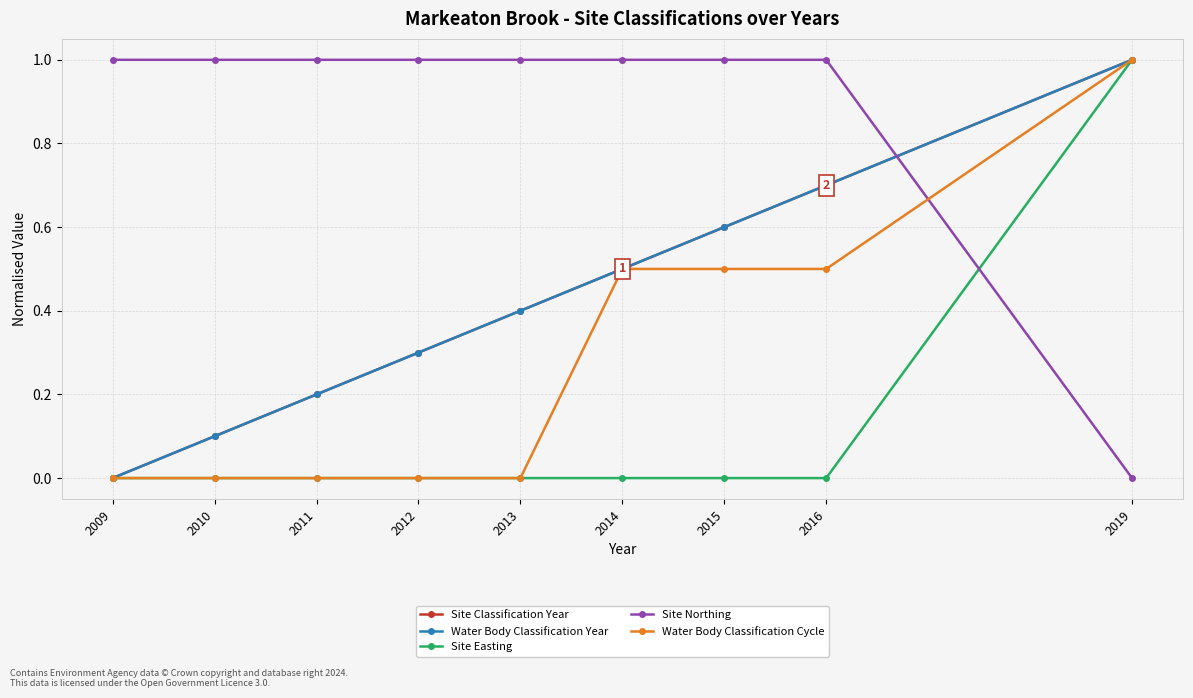

Reading left to right, list all the values displayed in this chart.

Site Classification Year: 2009=0.0	2010=0.1	2011=0.2	2012=0.3	2013=0.4	2014=0.5	2015=0.6	2016=0.7	2019=1.0
Water Body Classification Year: 2009=0.0	2010=0.1	2011=0.2	2012=0.3	2013=0.4	2014=0.5	2015=0.6	2016=0.7	2019=1.0
Site Easting: 2009=0.0	2010=0.0	2011=0.0	2012=0.0	2013=0.0	2014=0.0	2015=0.0	2016=0.0	2019=1.0
Site Northing: 2009=1.0	2010=1.0	2011=1.0	2012=1.0	2013=1.0	2014=1.0	2015=1.0	2016=1.0	2019=0.0
Water Body Classification Cycle: 2009=0.0	2010=0.0	2011=0.0	2012=0.0	2013=0.0	2014=0.5	2015=0.5	2016=0.5	2019=1.0